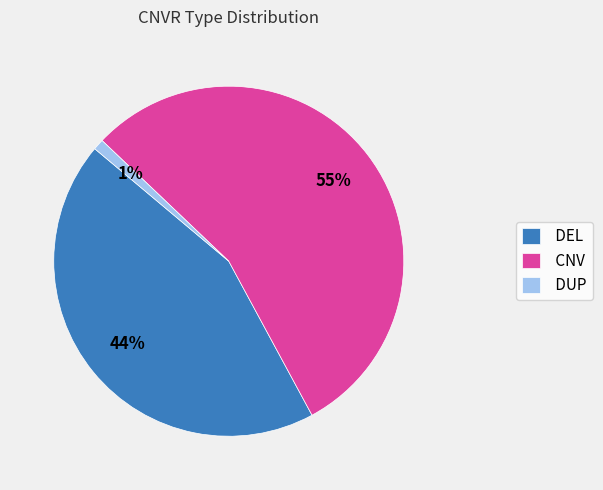

Rank the categories by value from lowest to highest.

DUP, DEL, CNV